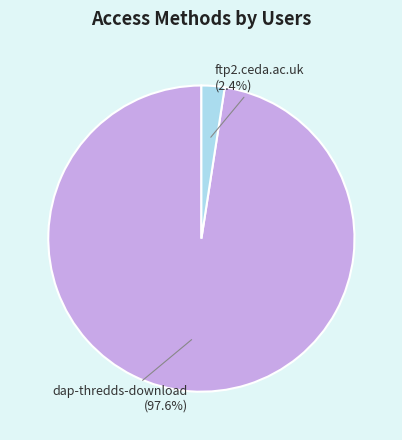

Is there any slice that represents more than half of the pie?

Yes